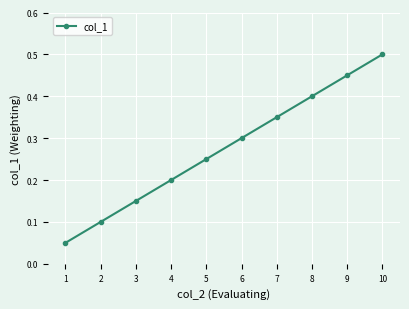

List the labels in order of value, smallest first.

1, 2, 3, 4, 5, 6, 7, 8, 9, 10